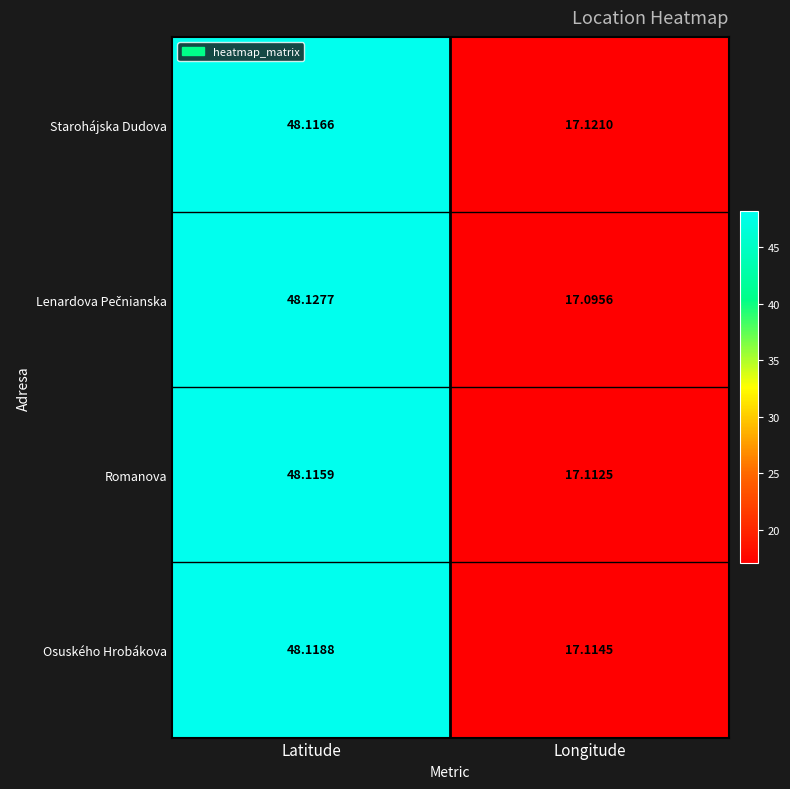

At how many categories does at least one series exceed 28?

1